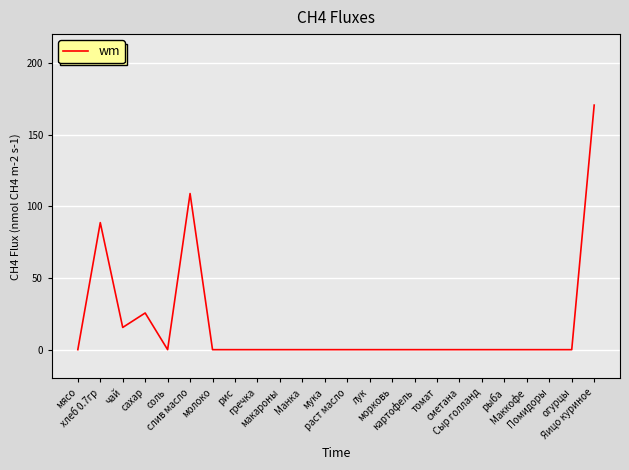

Which category has the highest value across all series?

Яицо куриное